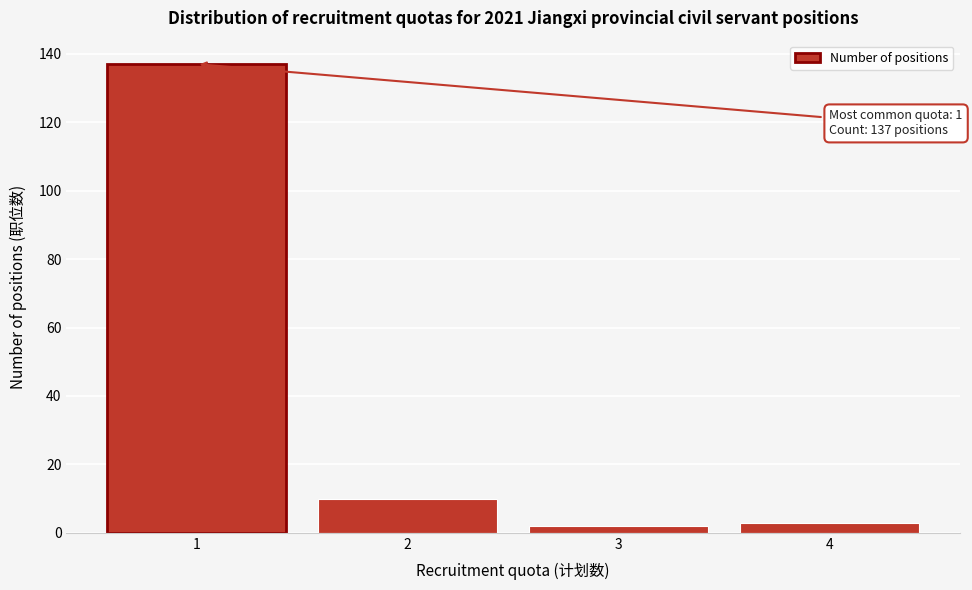

Reading left to right, list all the values displayed in this chart.

1=137	2=10	3=2	4=3